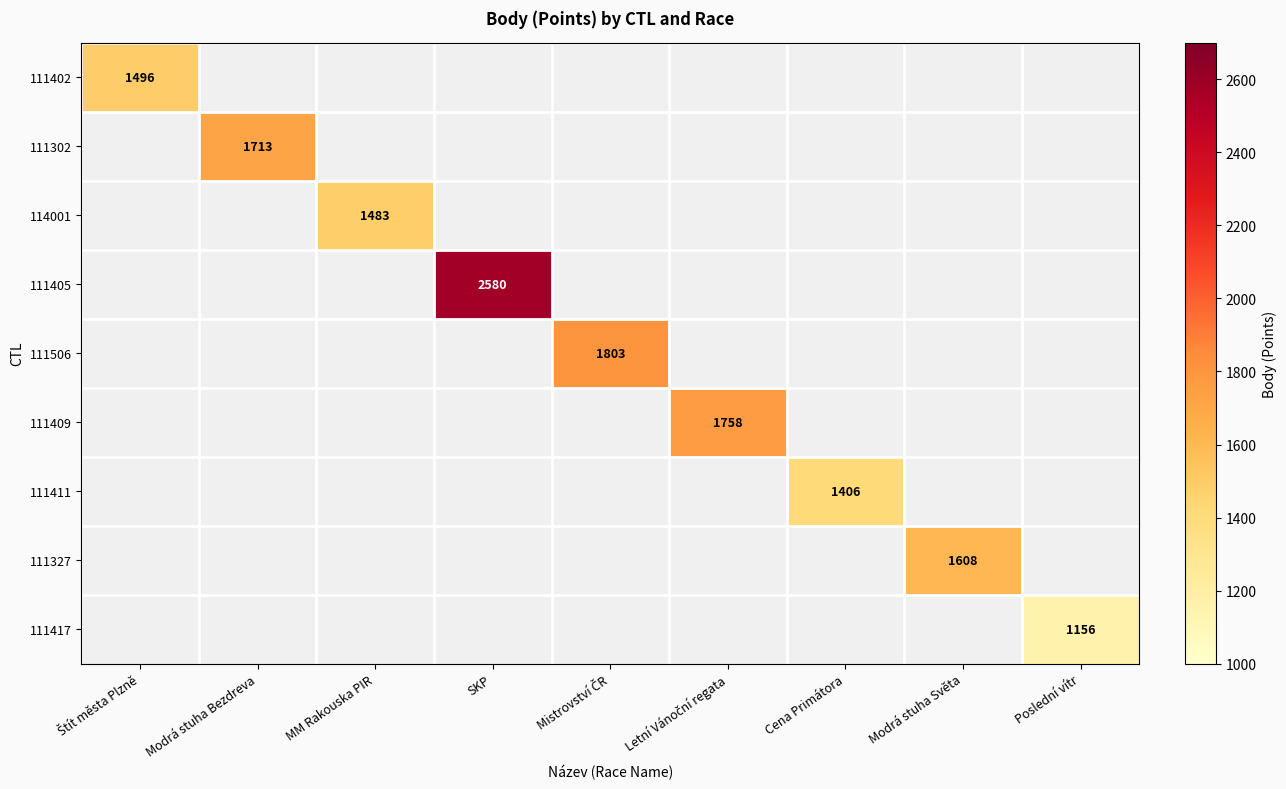

True or false: 111302 has a value of 604 at Modrá stuha Bezdreva.

False